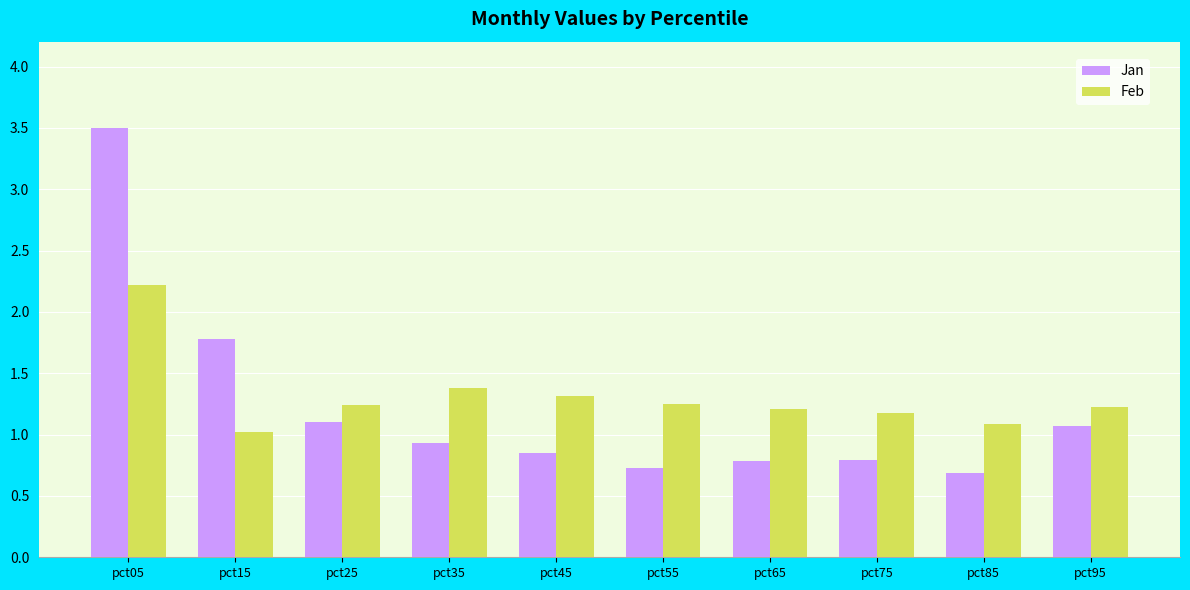

What are all the series names shown in the legend?

Jan, Feb